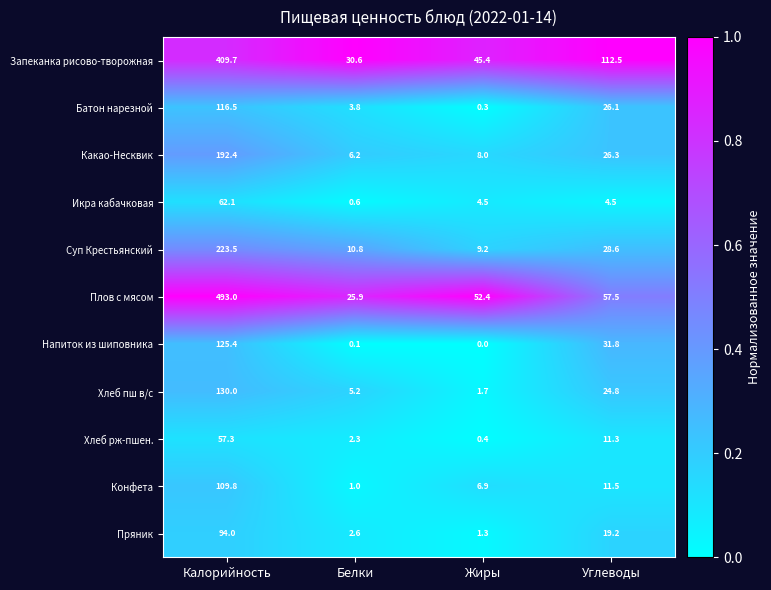

Between Калорийность and Жиры, which series saw the biggest shift?

Плов с мясом